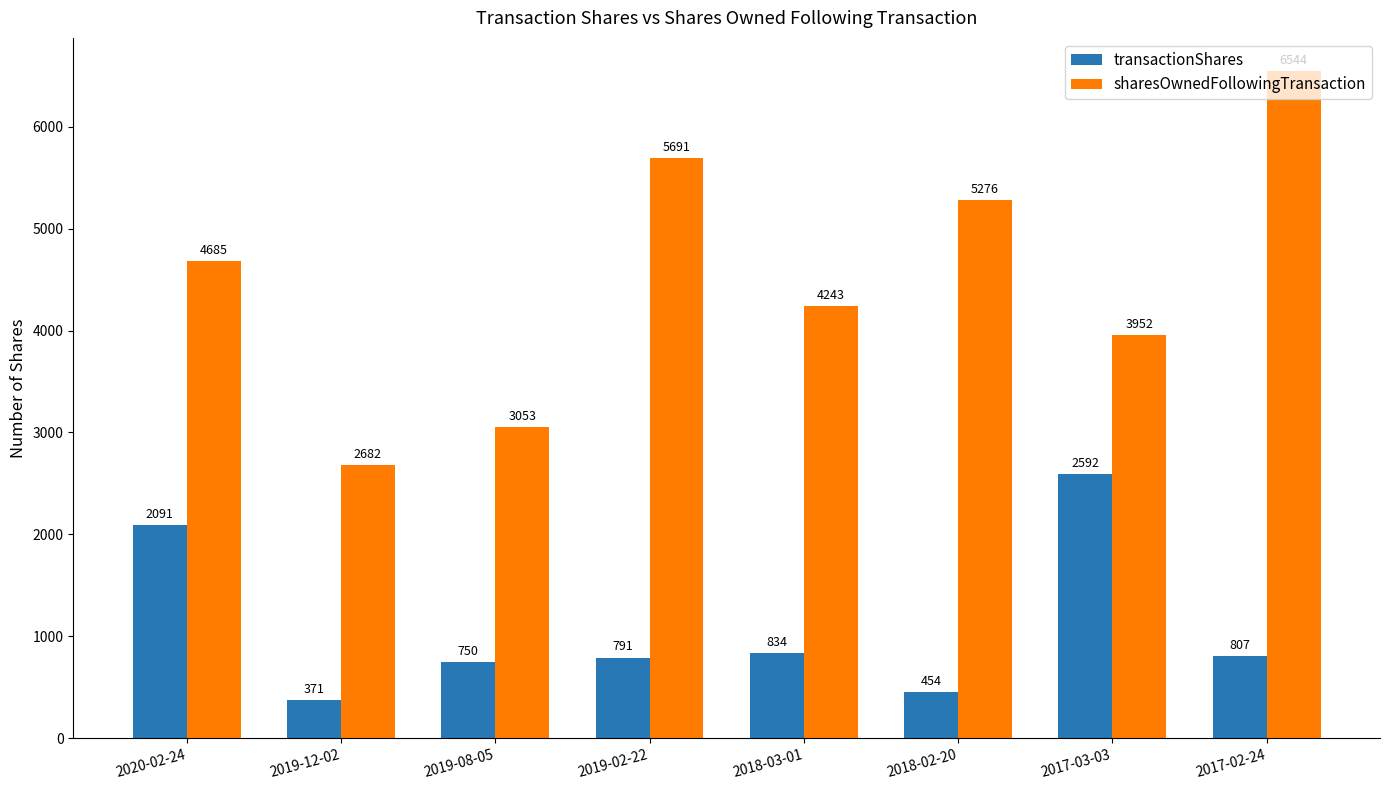

How many data points in sharesOwnedFollowingTransaction are less than 4685?

4